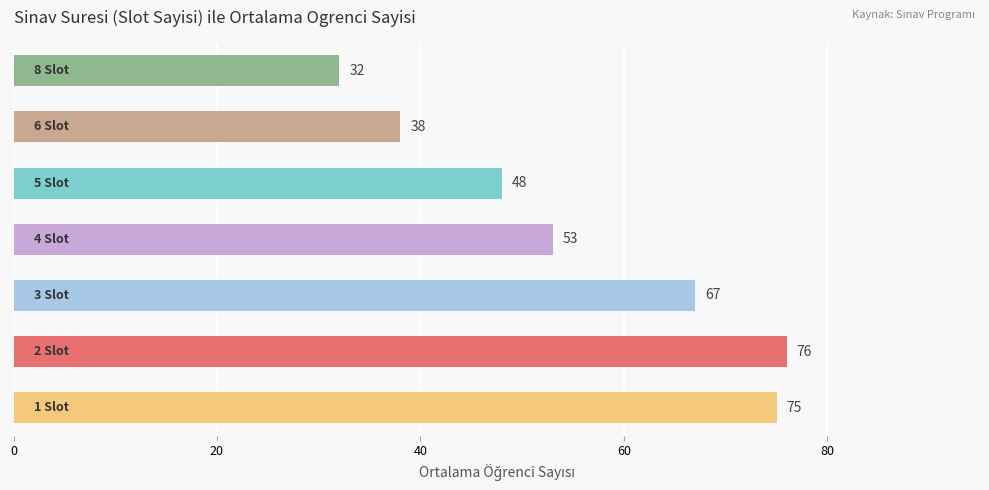

What is the difference between the second highest and second lowest values?

37